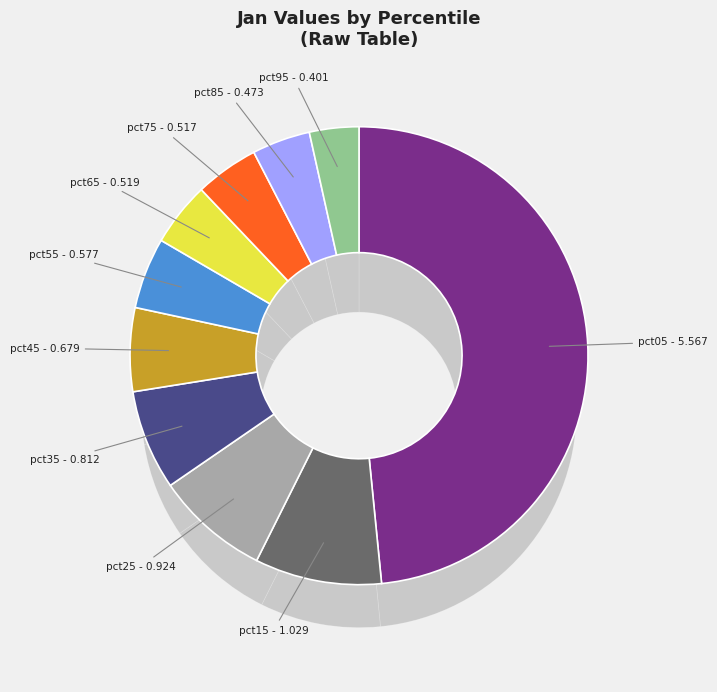

How many segments does this pie chart have?

10